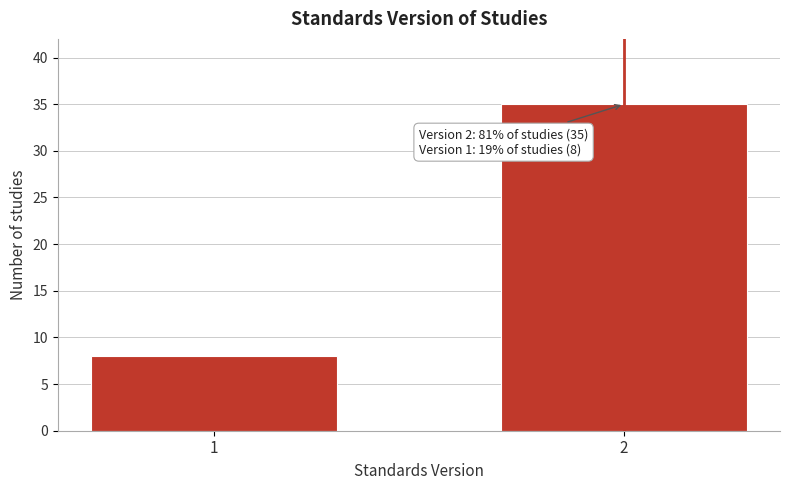

Reading right to left, list all the values displayed in this chart.

2=35	1=8